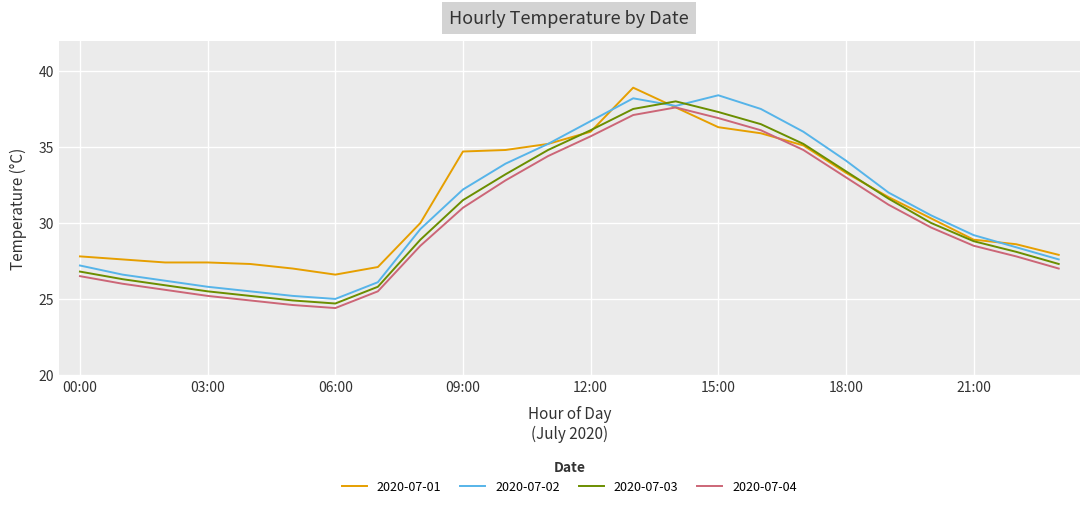

What is the sum of all 2020-07-02 values?

744.8